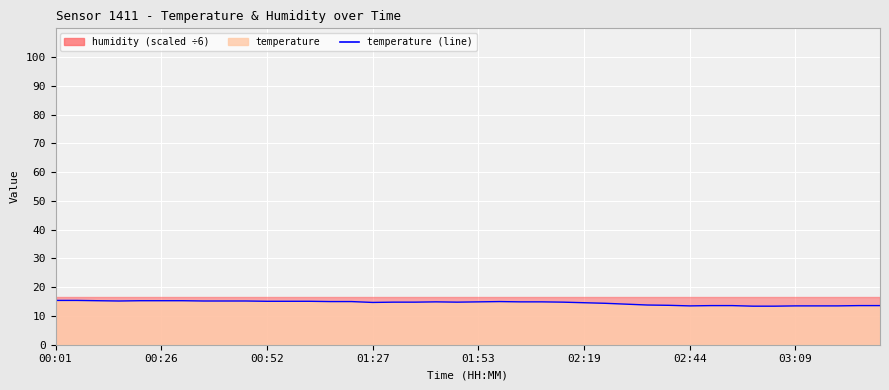

What is the minimum value shown in the chart?

13.4